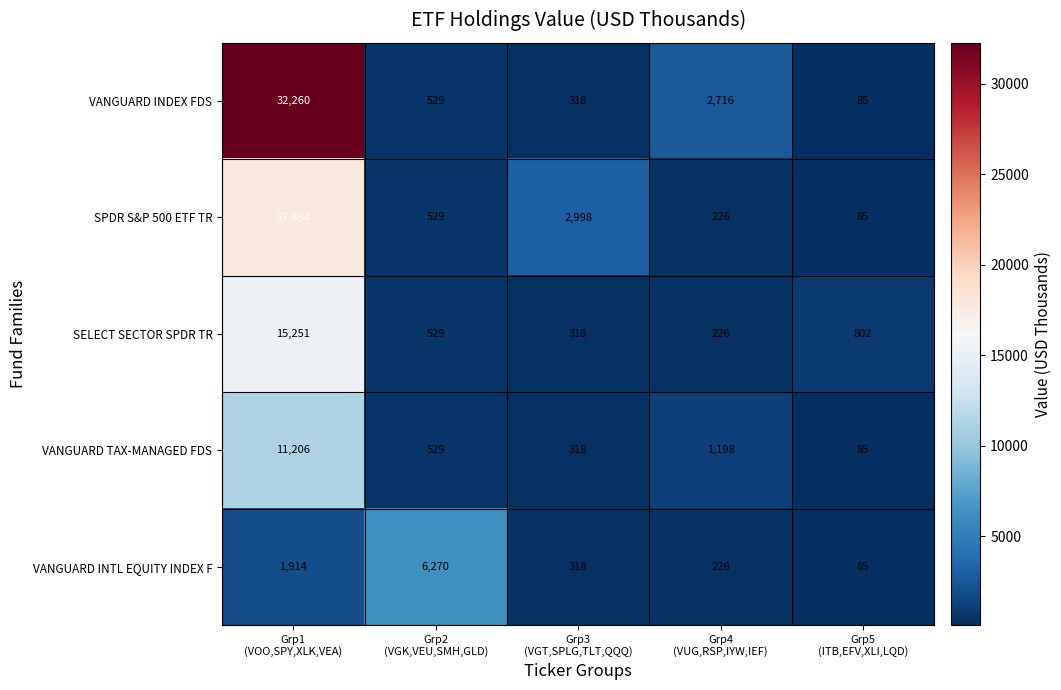

Rank the series by their maximum value, from lowest to highest.

VANGUARD INTL EQUITY INDEX F, VANGUARD TAX-MANAGED FDS, SELECT SECTOR SPDR TR, SPDR S&P 500 ETF TR, VANGUARD INDEX FDS